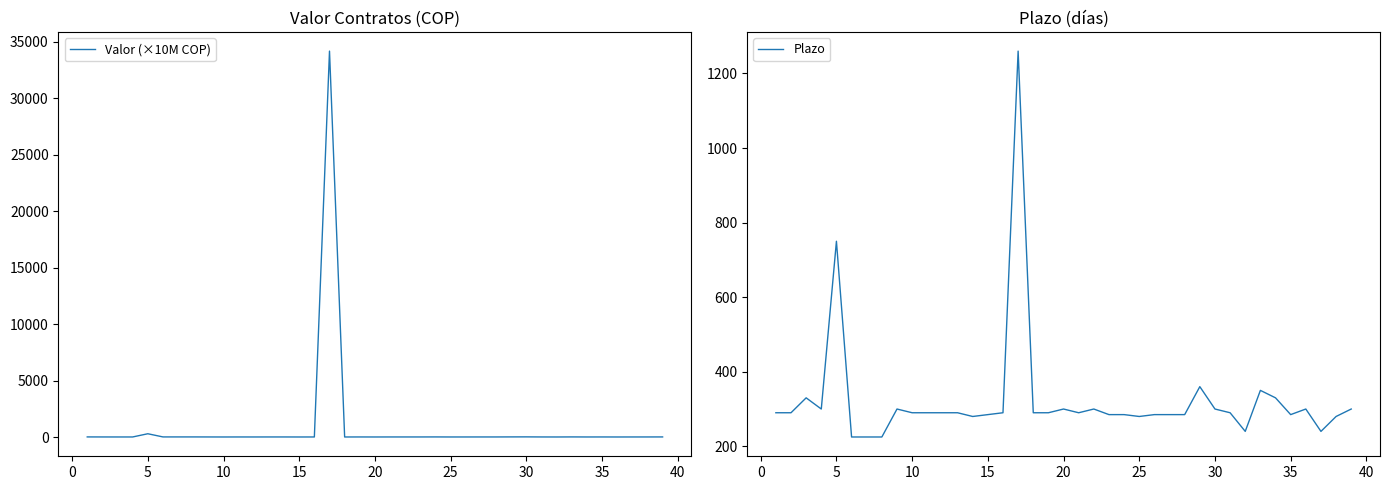

How many intersections are there between Plazo and Valor (×10M COP)?

2